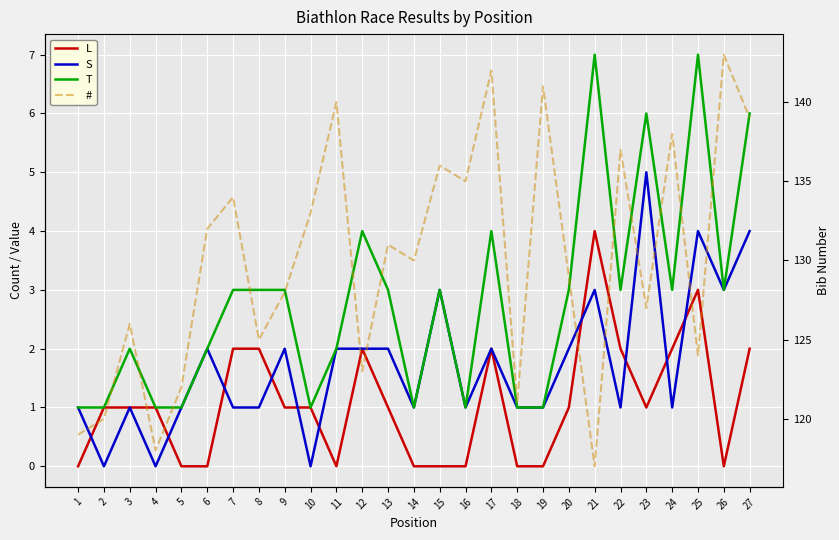

What is the total value across all series at 9?

134